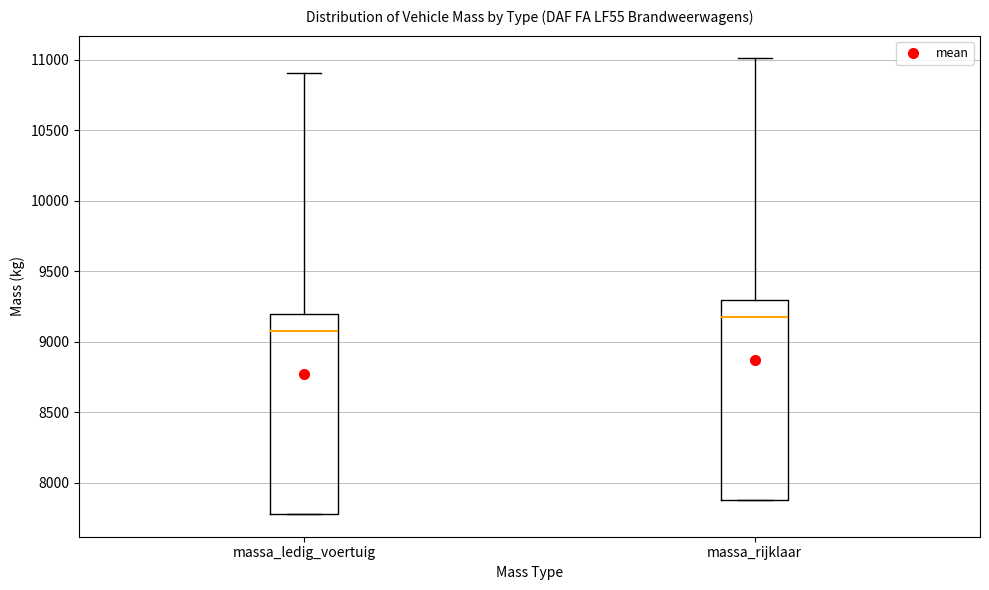

Reading left to right, read every box against the y-axis: the position of its median line, the range the box covers, and the ends of its whiskers. The values are not printed on the chart, so give them approximately, as read against the axis.

massa_ledig_voertuig: median 9100, box 7800 to 9200, whiskers 7800 to 10900
massa_rijklaar: median 9200, box 7900 to 9300, whiskers 7900 to 11000